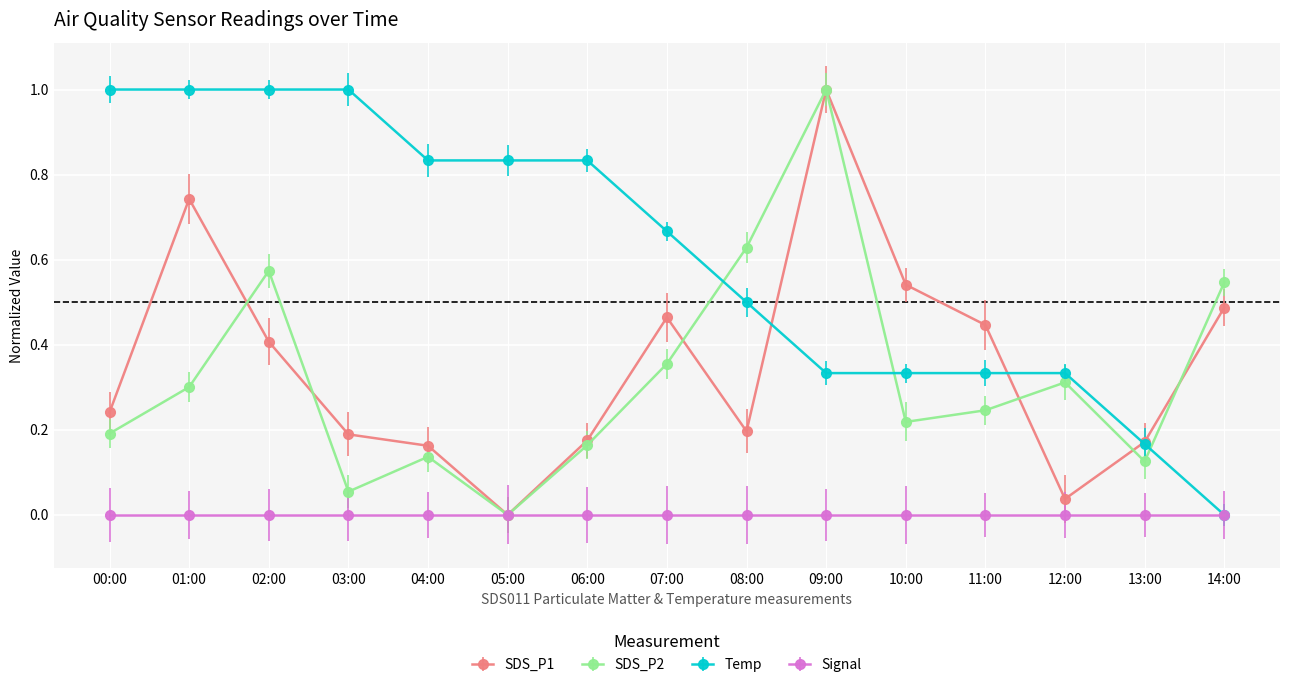

At which category is the sum across all series the highest?

09:00